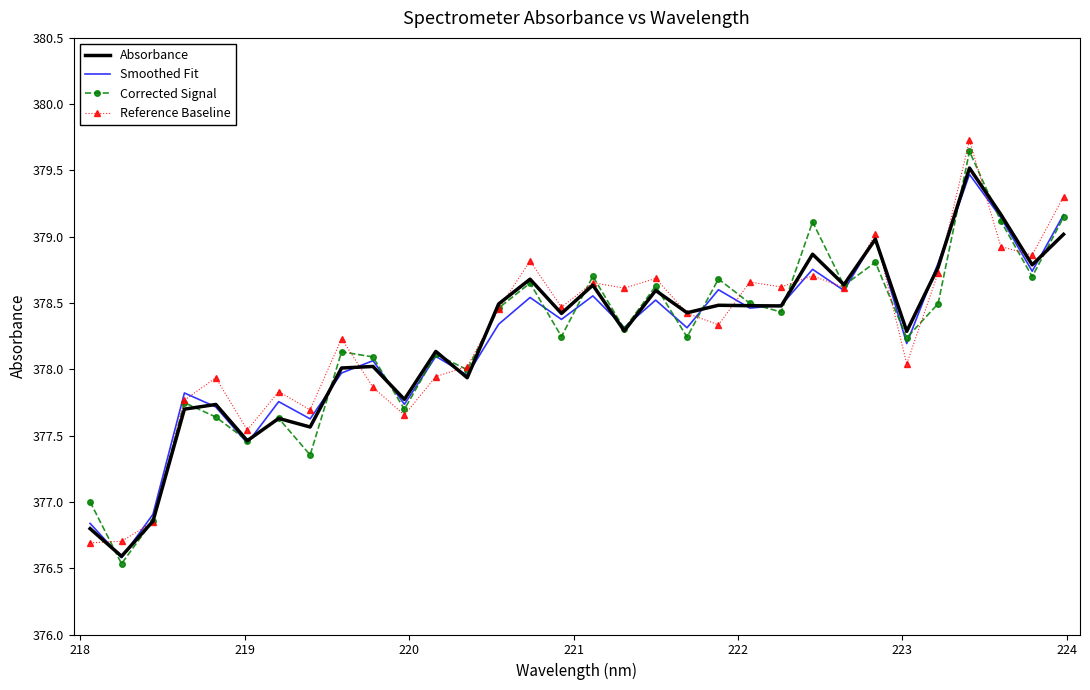

What is the highest value of the Corrected Signal series?

379.6